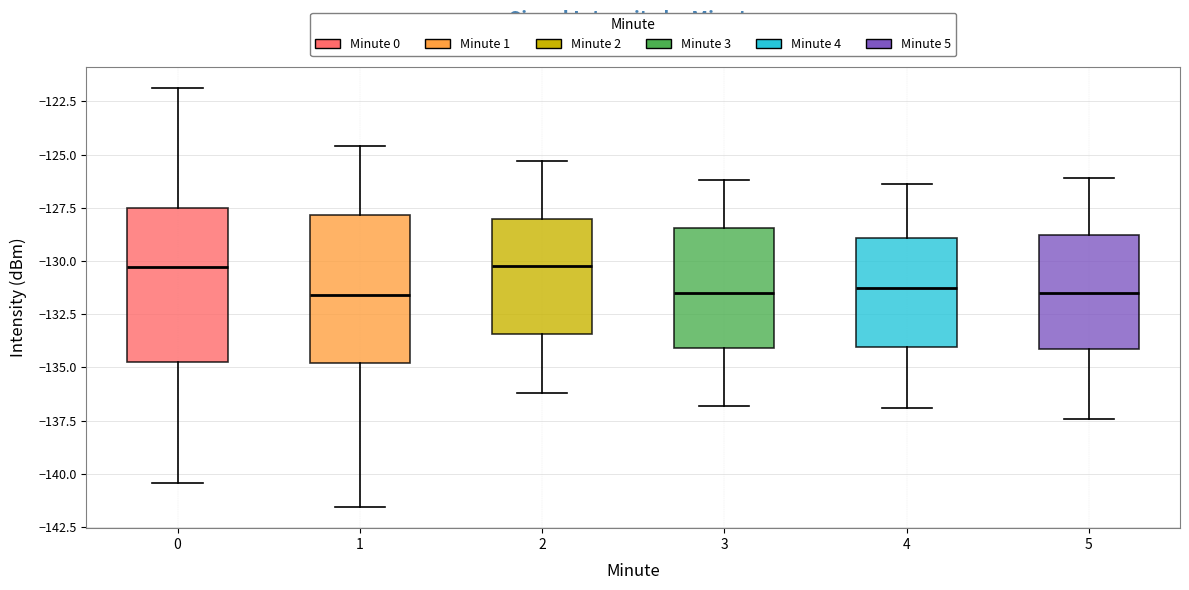

Reading left to right, read every box against the y-axis: the position of its median line, the range the box covers, and the ends of its whiskers. The values are not printed on the chart, so give them approximately, as read against the axis.

0: median -130.5, box -135.0 to -127.5, whiskers -140.5 to -122.0
1: median -131.5, box -135.0 to -128.0, whiskers -141.5 to -124.5
2: median -130.0, box -133.5 to -128.0, whiskers -136.0 to -125.5
3: median -131.5, box -134.0 to -128.5, whiskers -137.0 to -126.0
4: median -131.0, box -134.0 to -129.0, whiskers -137.0 to -126.5
5: median -131.5, box -134.0 to -129.0, whiskers -137.5 to -126.0